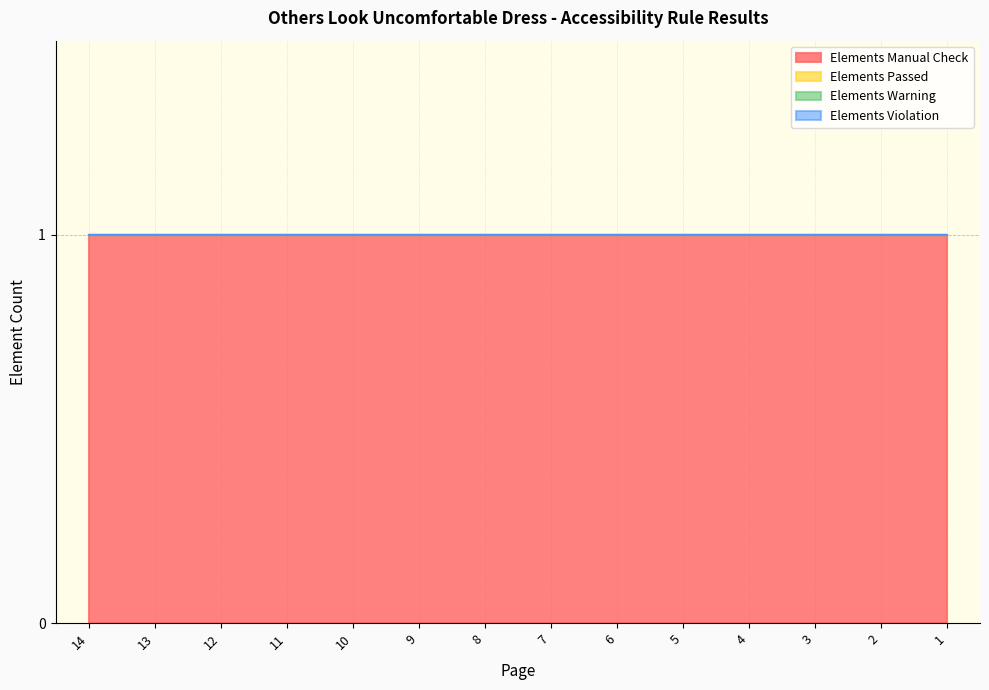

True or false: Elements Warning has more than 2 interior local peaks.

False